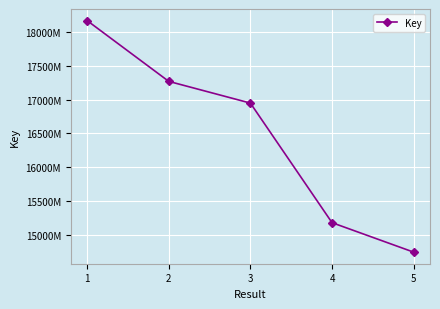

What is the difference between the maximum and minimum values?

34212185